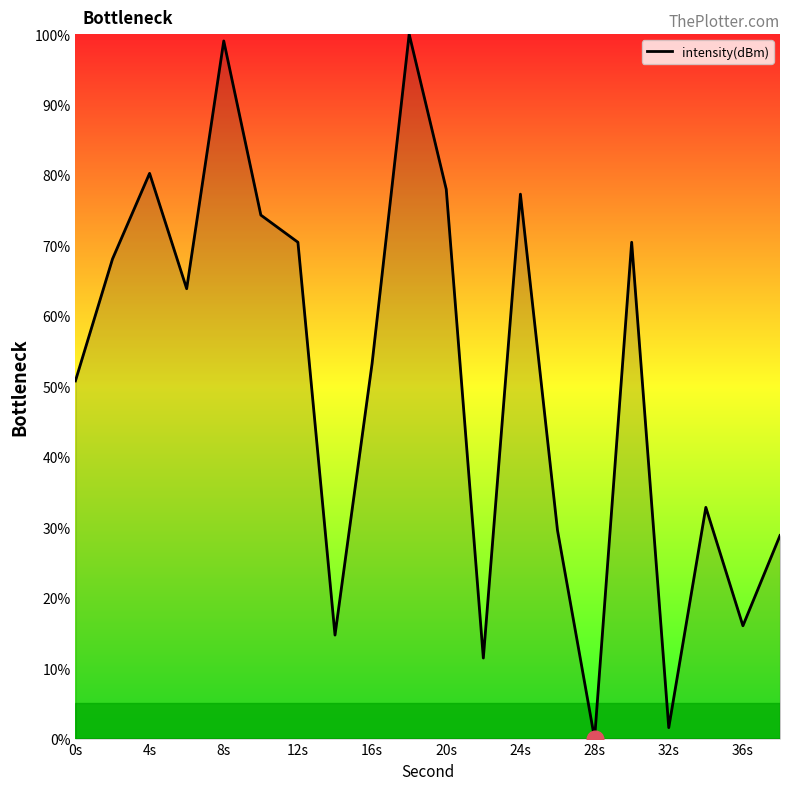

What is the greatest value displayed?

100.0